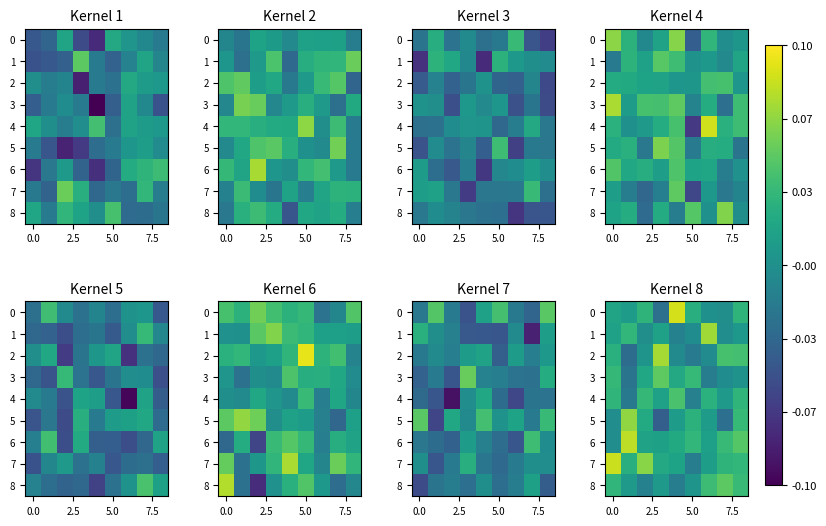

What is the greatest value displayed?

0.1